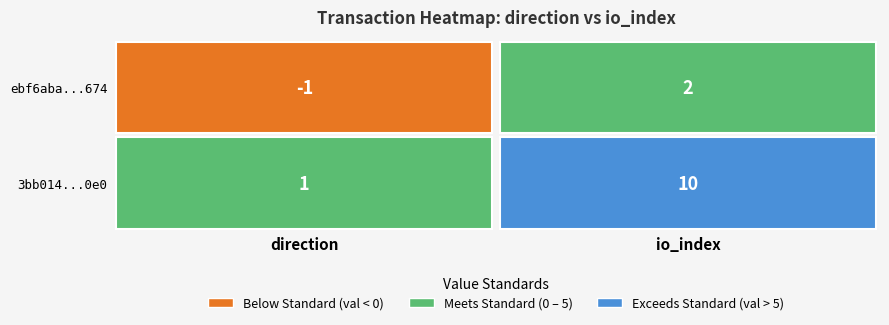

The 3bb014c5bed43845d2193a02141f90dbd1511e0 series shows 1 at 0. True or false?

True